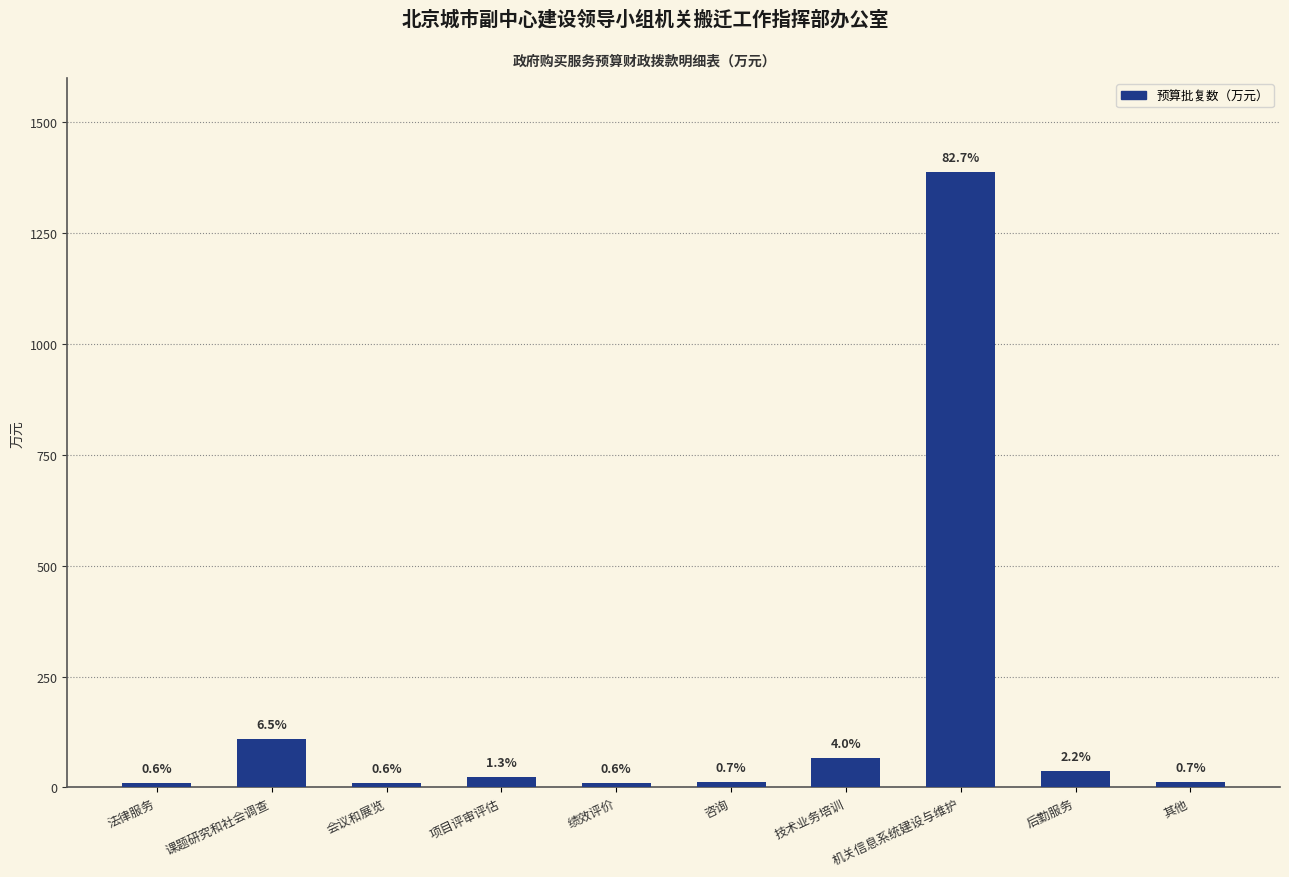

What is the greatest value displayed?

1388.3